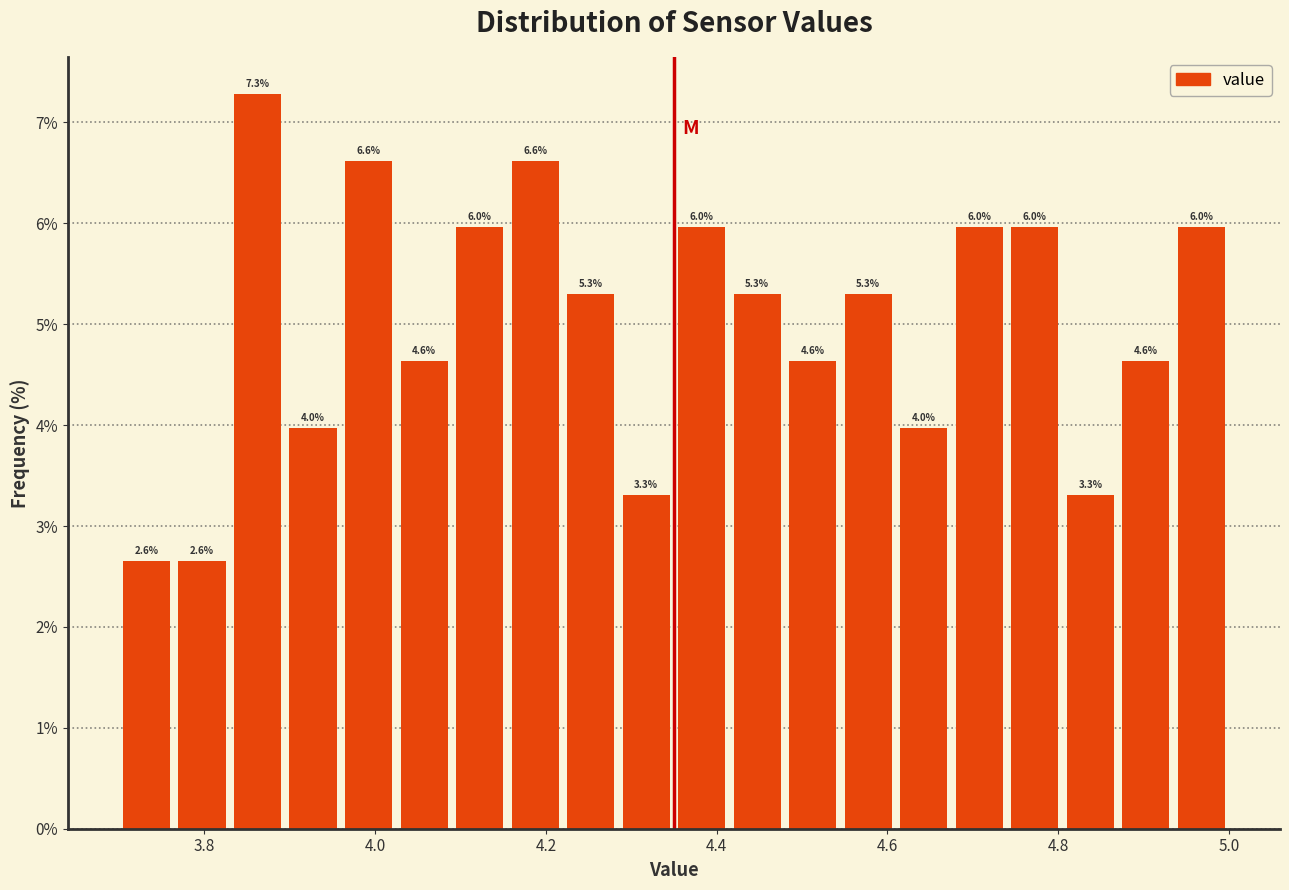

Read against the x-axis, roughly where is the centre of the tallest bar?

3.86